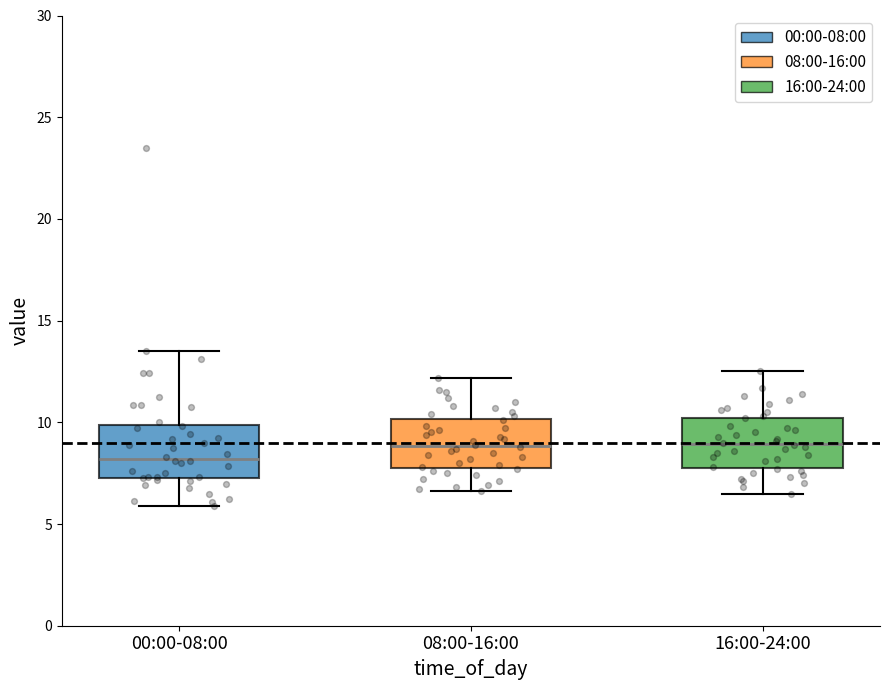

Reading left to right, read every box against the y-axis: the position of its median line, the range the box covers, and the ends of its whiskers. The values are not printed on the chart, so give them approximately, as read against the axis.

00:00-08:00: median 8.0, box 7.0 to 10.0, whiskers 6.0 to 13.5
08:00-16:00: median 9.0, box 8.0 to 10.0, whiskers 6.5 to 12.0
16:00-24:00: median 9.0, box 8.0 to 10.0, whiskers 6.5 to 12.5